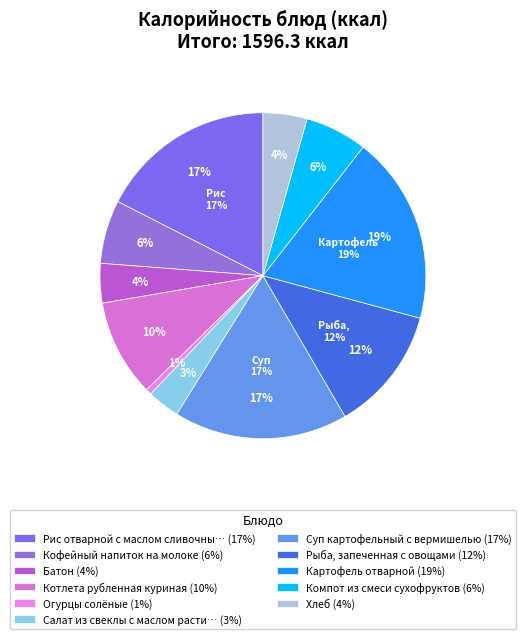

What is the change in value from Рис отварной с маслом сливочным to Котлета рубленная куриная?

-125.3